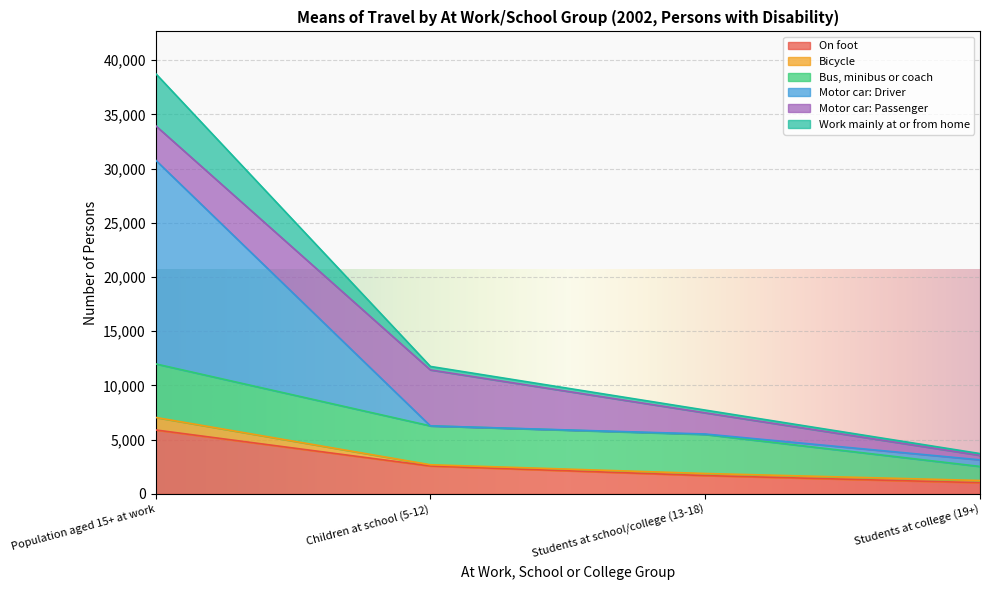

At which category is the sum across all series the highest?

Population aged 15+ at work